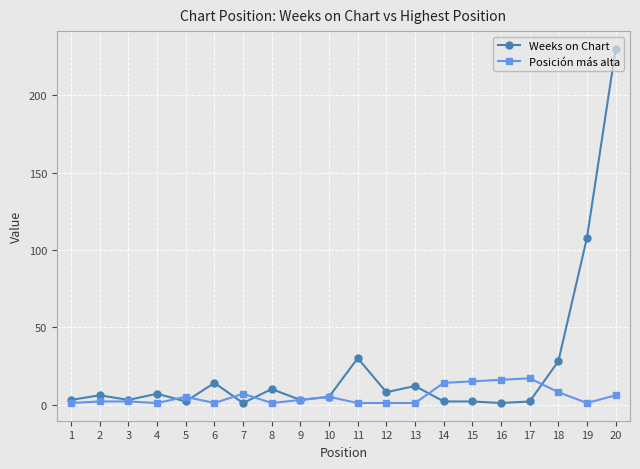

At which category does the chart reach its peak across all series?

20